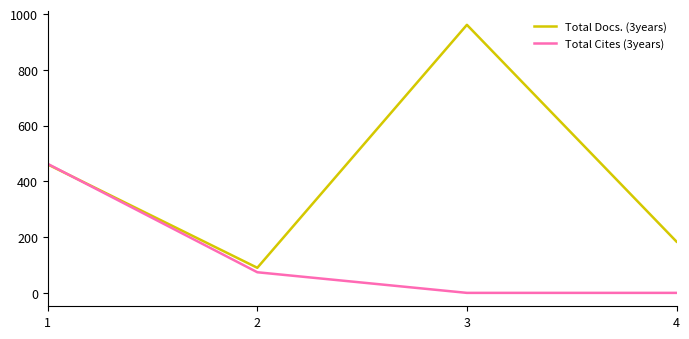

Which category has the highest value in the Total Docs. (3years) series?

3